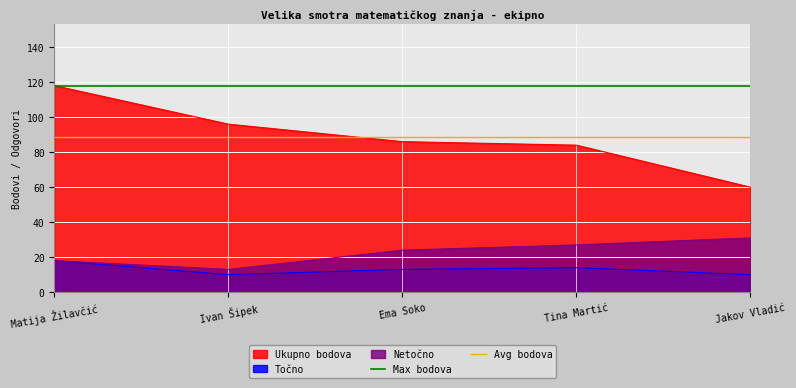

True or false: Max bodova has a value of 118.0 at Ivan Šipek.

True